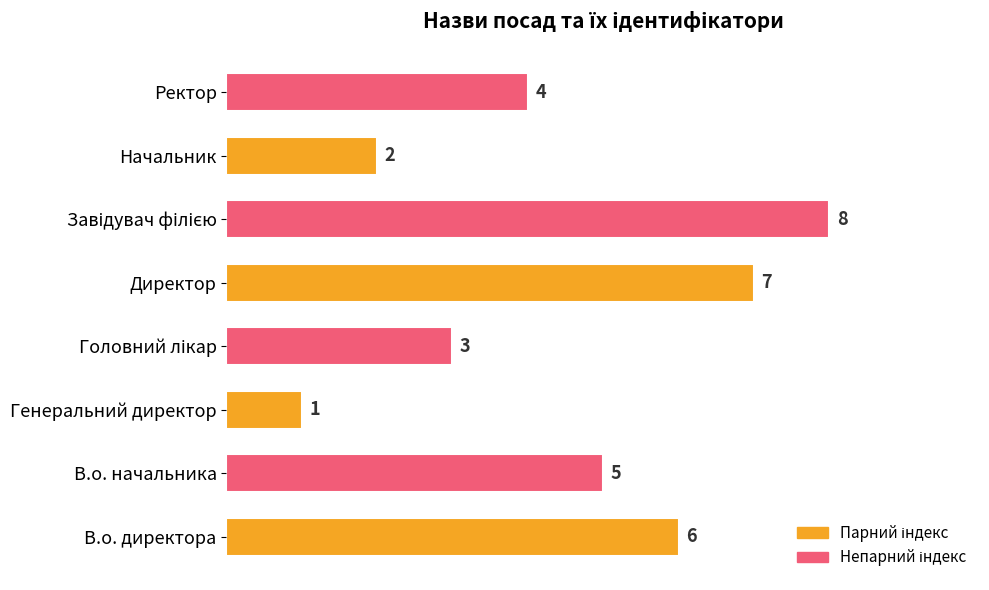

Where is the data nearest to the value 4?

Ректор